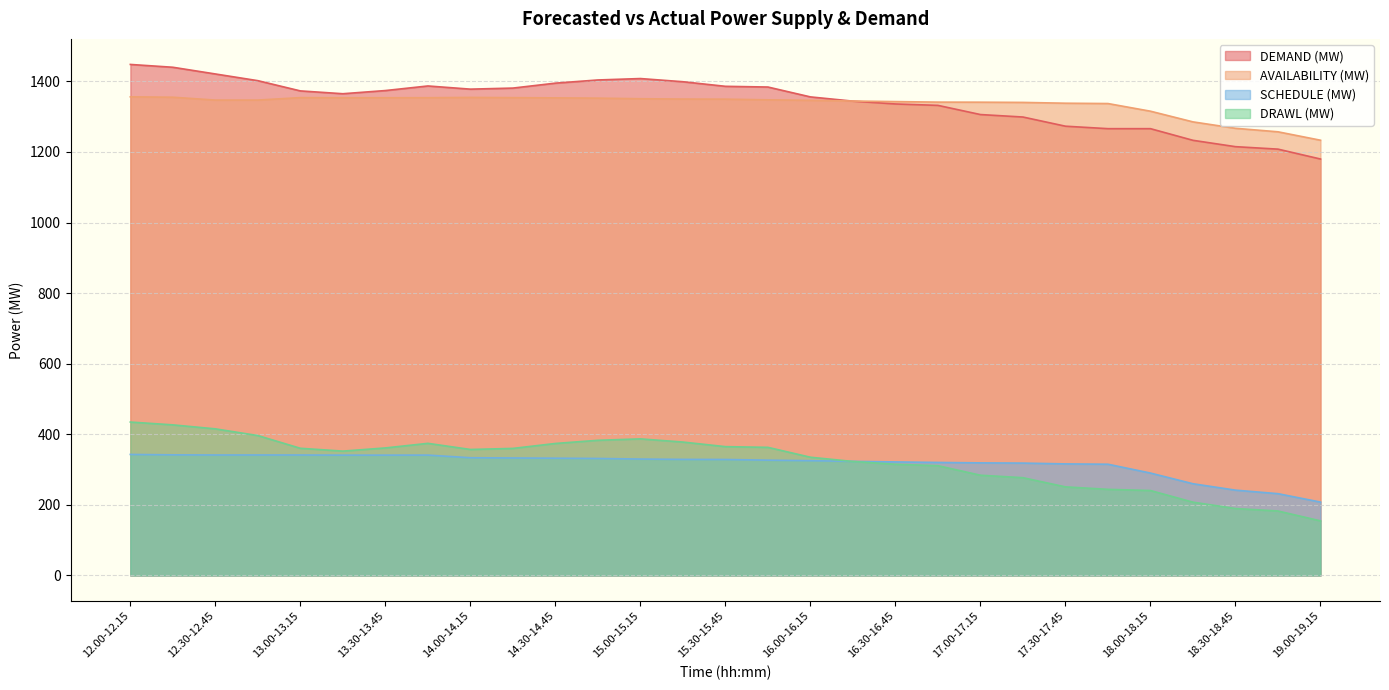

At 17.45-18.00, list the series in order from largest to smallest.

AVAILABILITY (MW), DEMAND (MW), SCHEDULE (MW), DRAWL (MW)